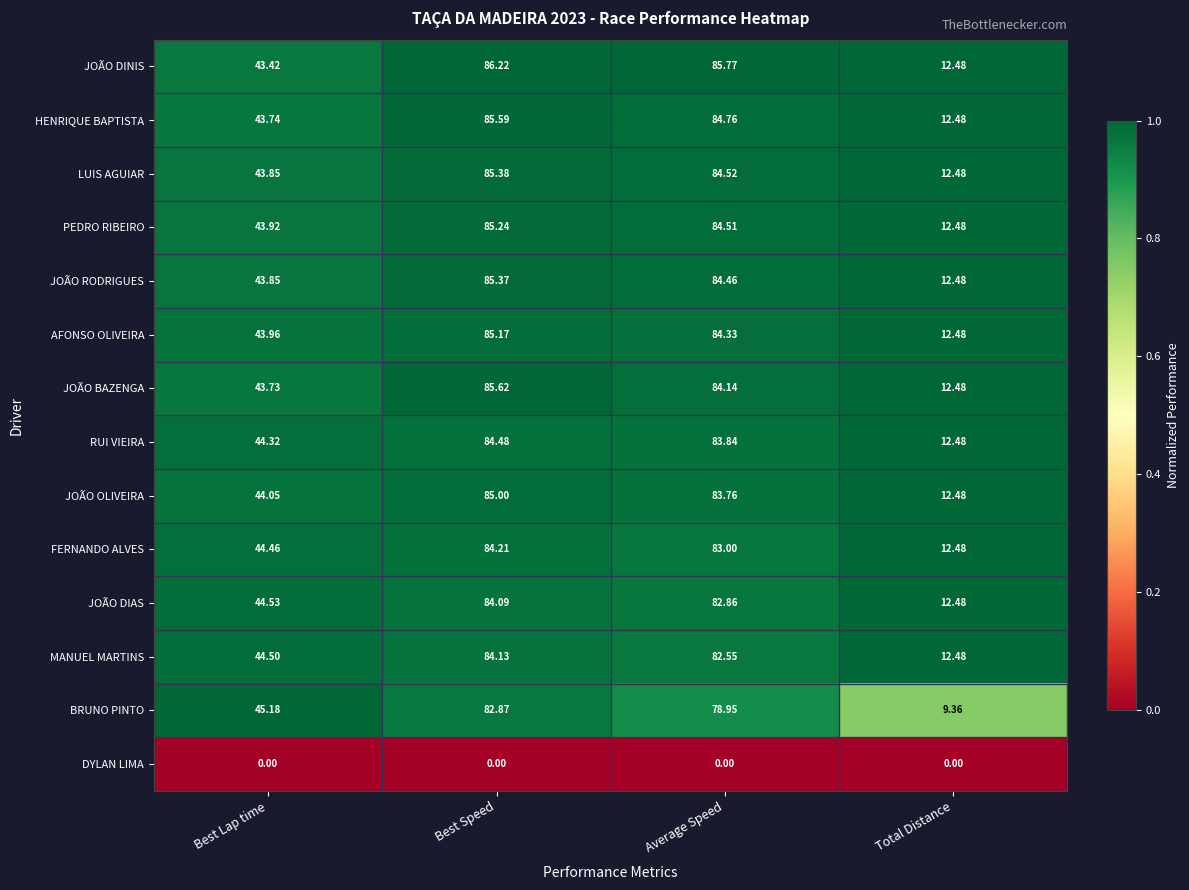

Which category has the highest value across all series?

Best Speed